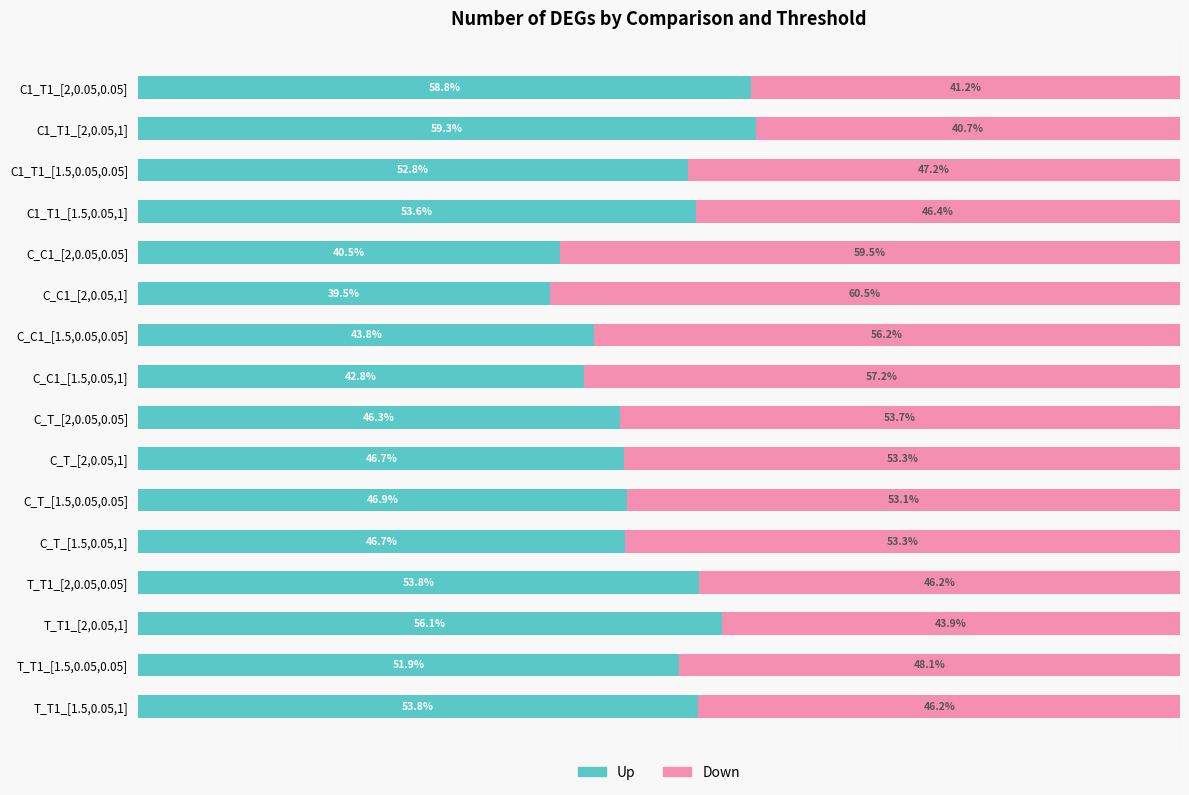

Where is Up nearest to the value 49?

C_T_[1.5,0.05,0.05]